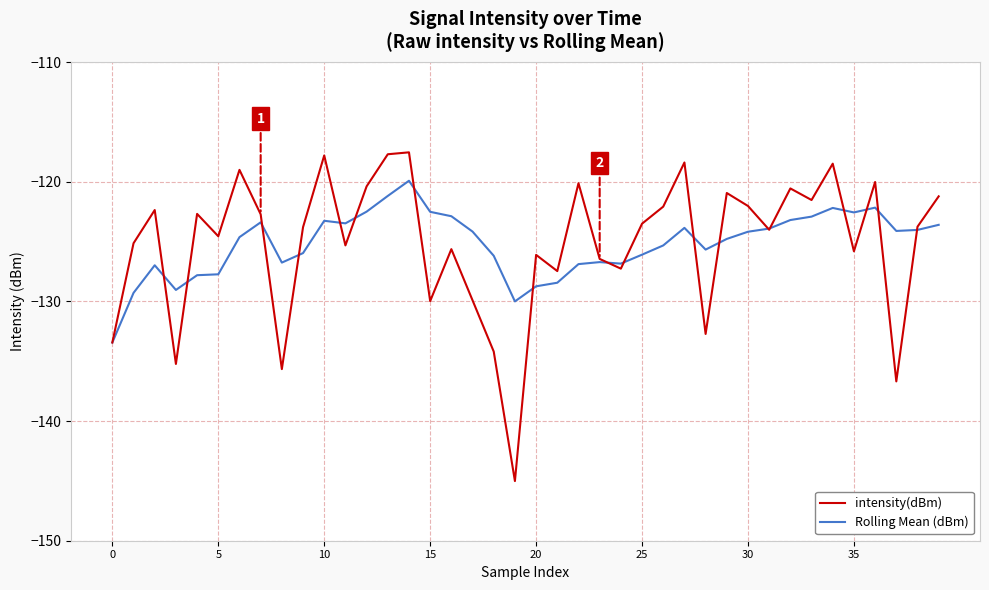

Rank the series by their maximum value, from highest to lowest.

intensity(dBm), Rolling Mean (dBm)